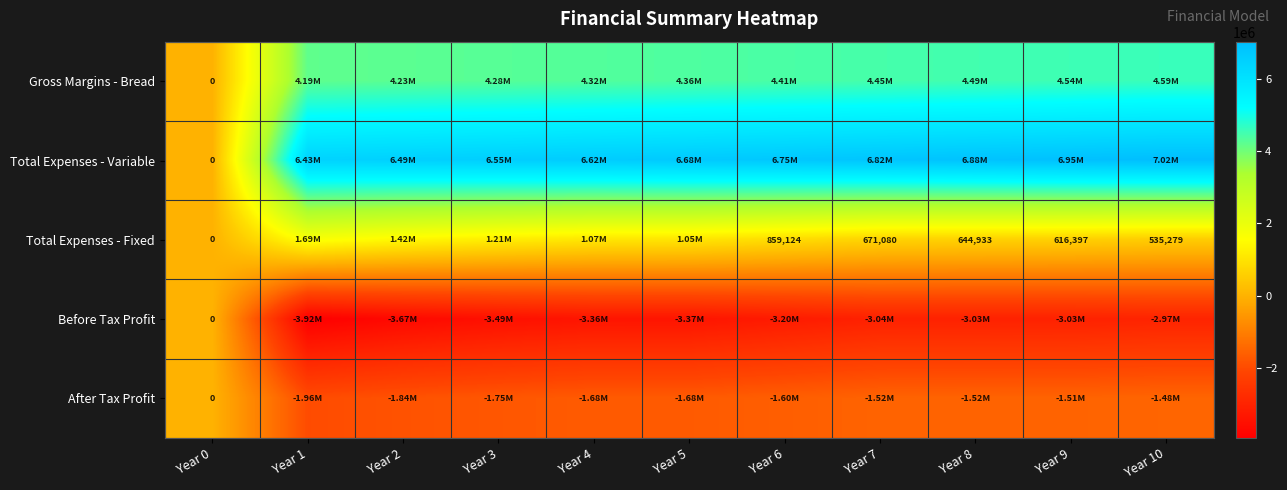

Between Year 6 and Year 10, which is larger?

Year 10